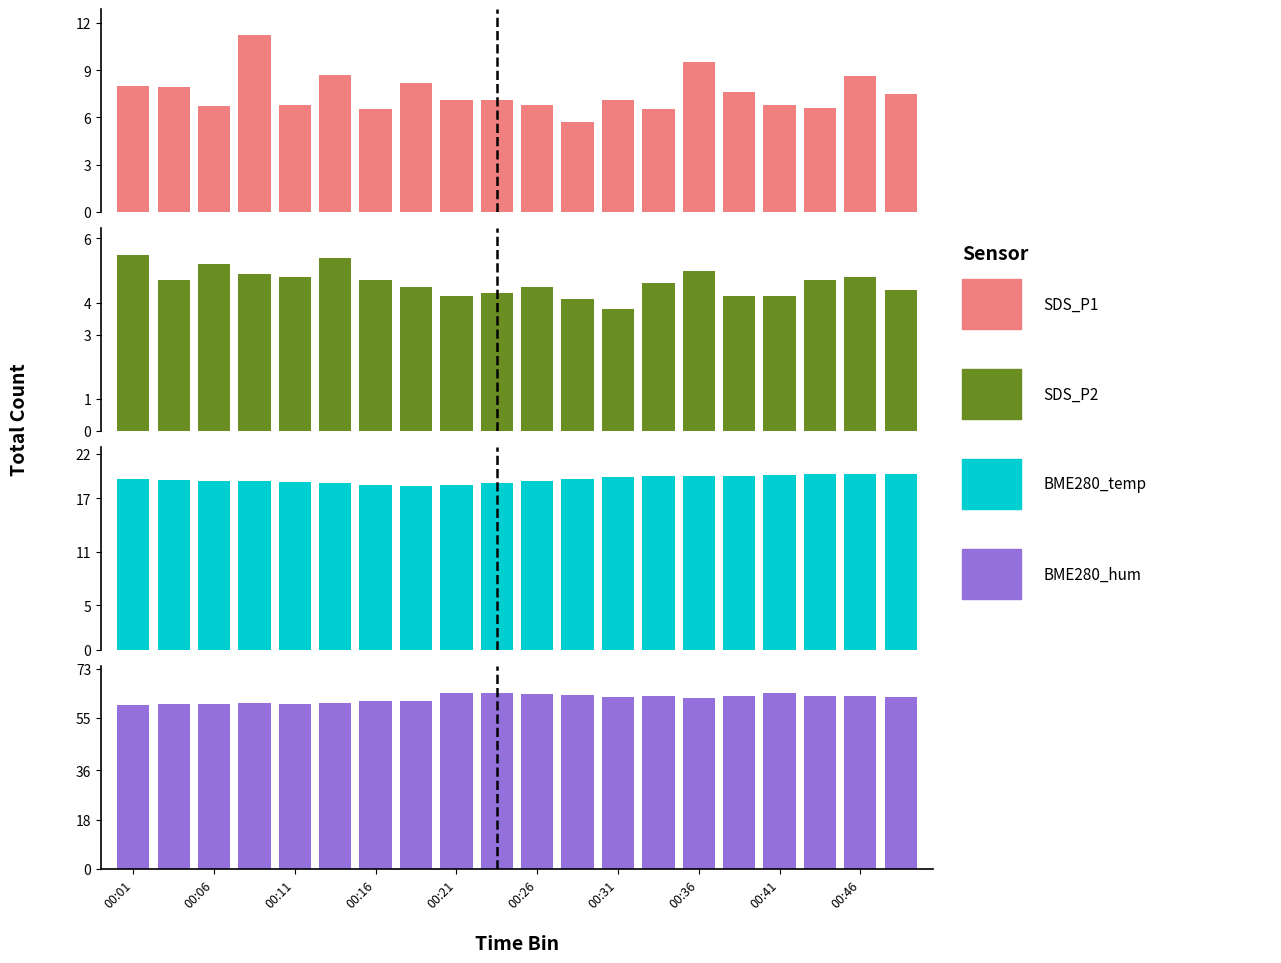

What is the value of the SDS_P1 bar at the 2nd from the left?

7.9